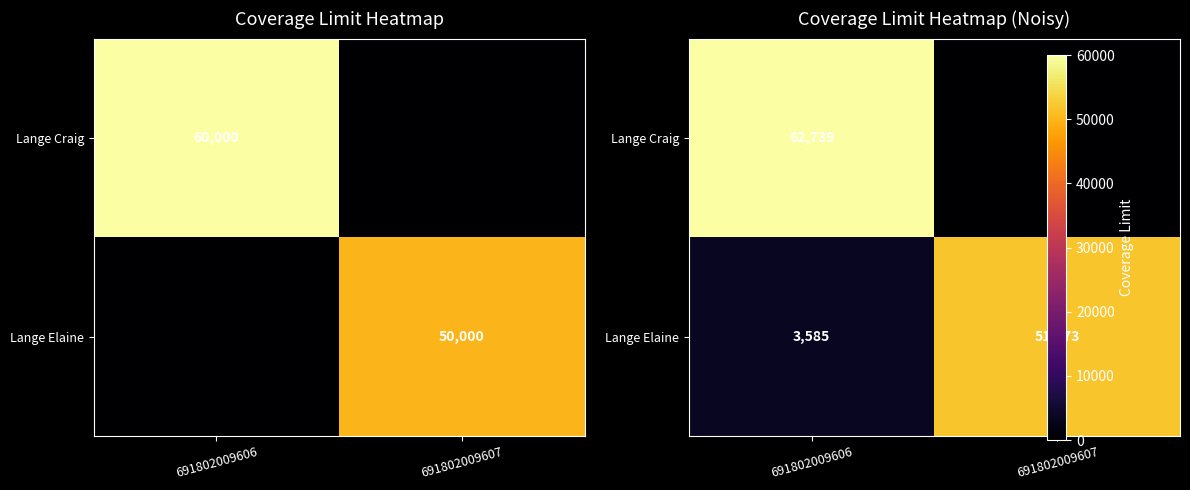

Between 691802009607 and 691802009606, which is larger?

691802009606